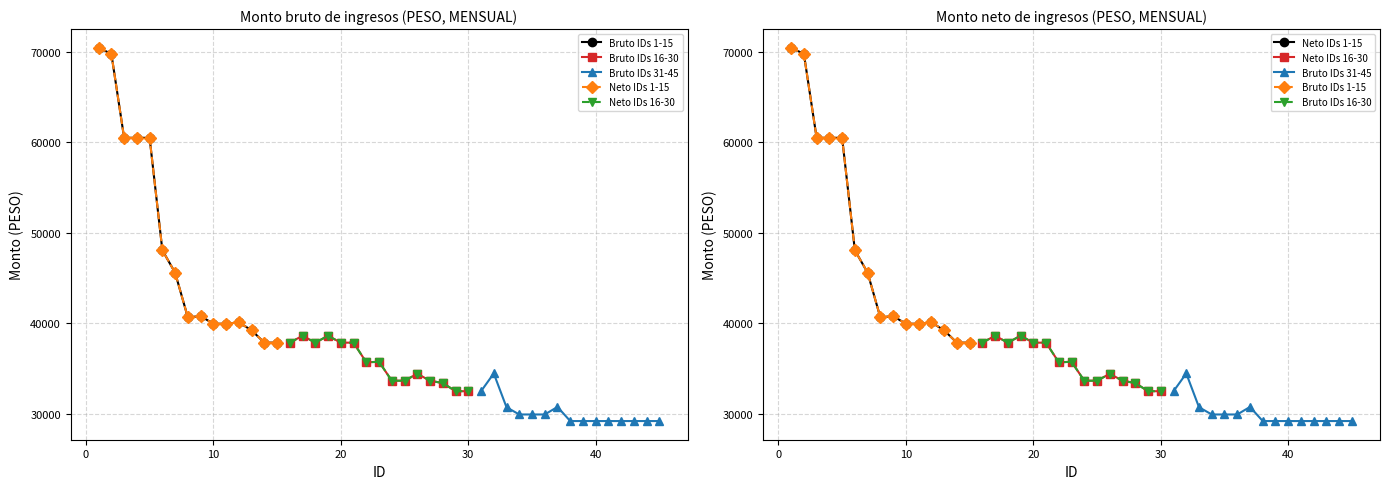

What are all the series names shown in the legend?

Bruto IDs 1-15, Bruto IDs 16-30, Bruto IDs 31-45, Neto IDs 1-15, Neto IDs 16-30